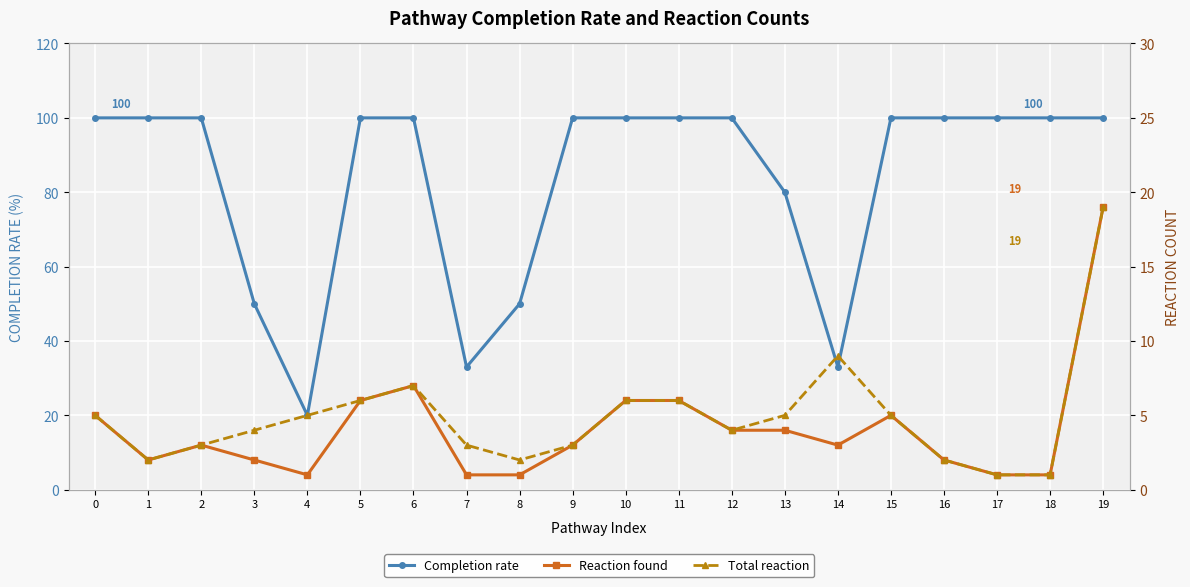

What value does the Completion rate series have at 17, to the nearest 10?

100